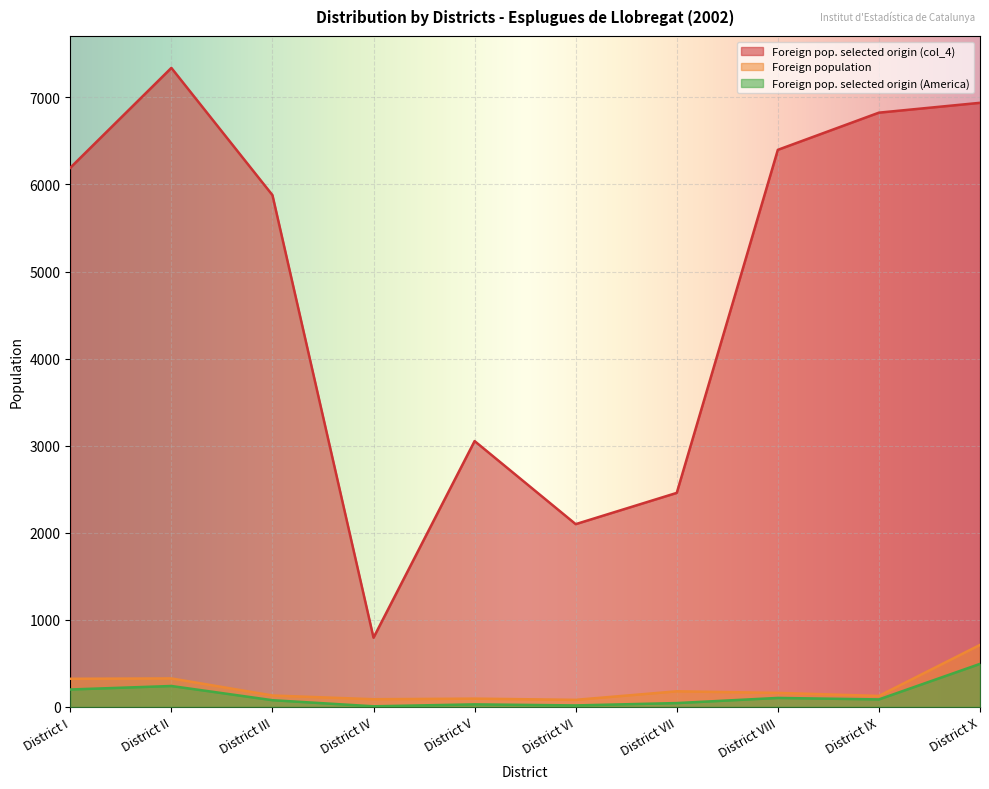

What is the difference between the Foreign population values at District III and District VII?

48